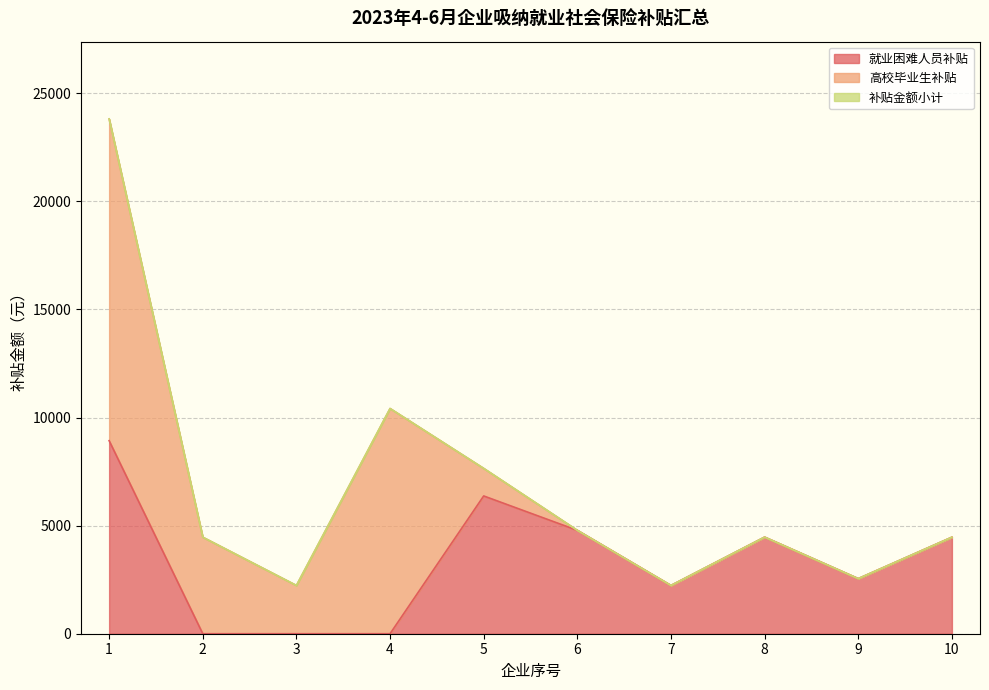

Which series has the widest spread of values?

补贴金额小计